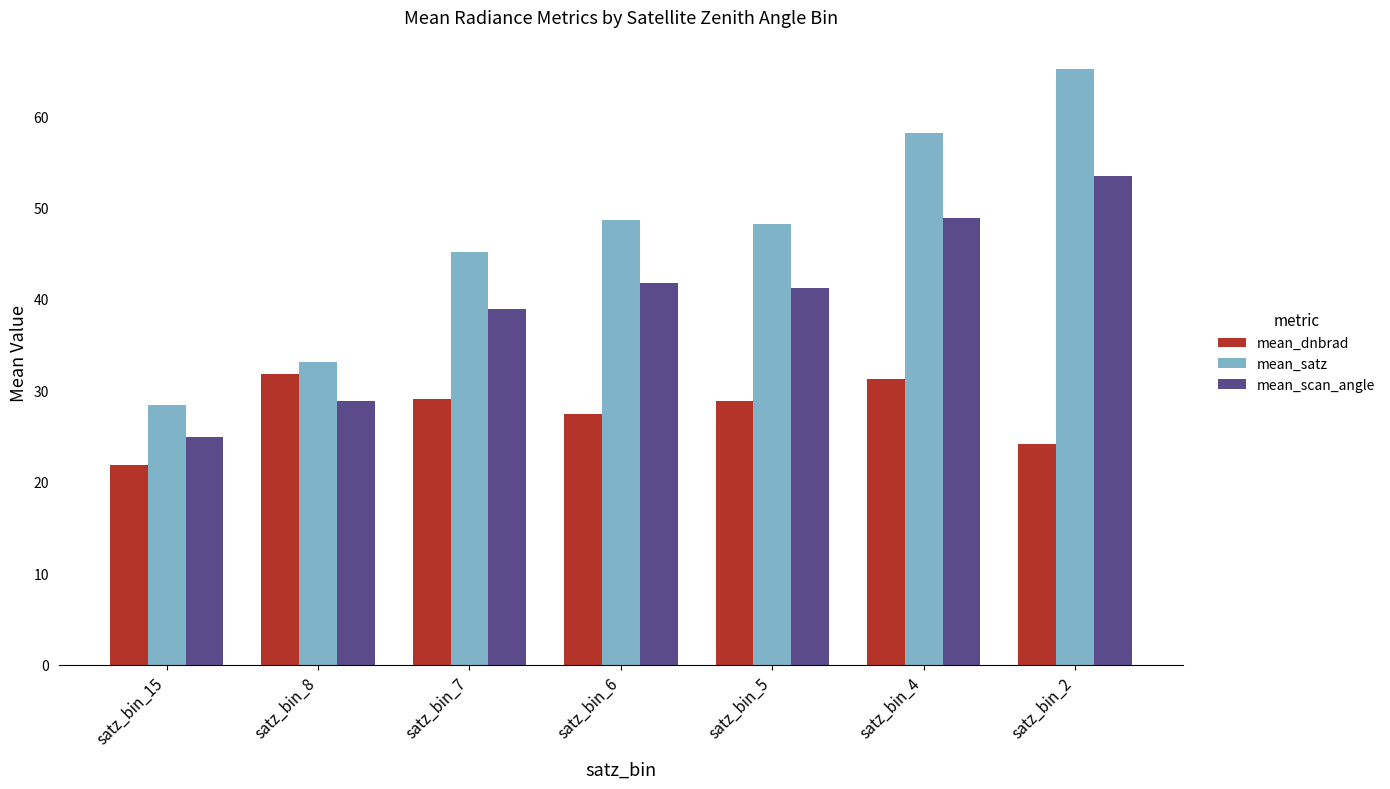

How many distinct data groups are displayed?

3